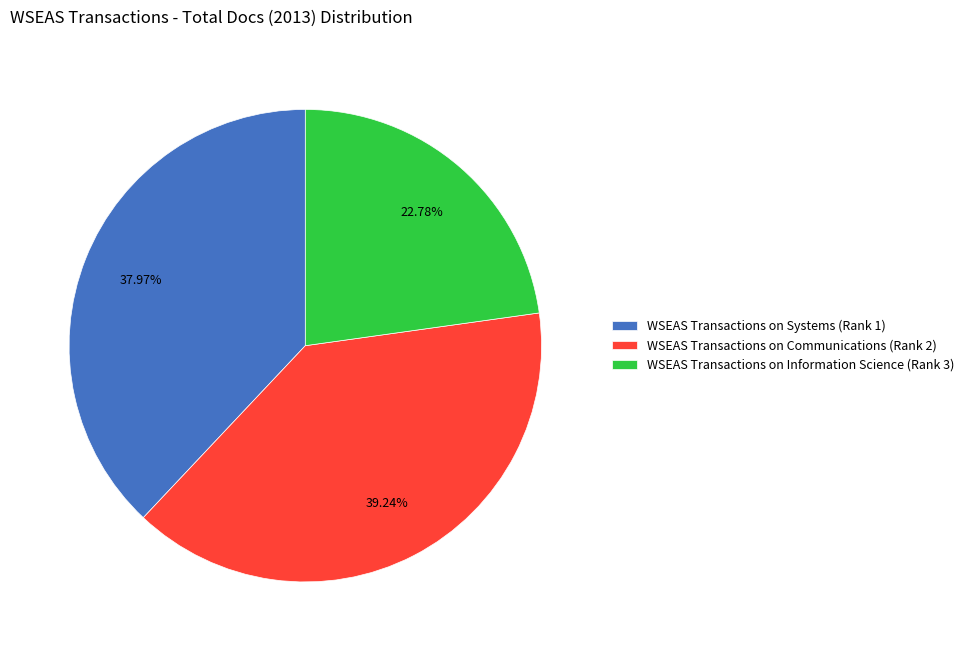

To the nearest percent, what is the difference between the largest and smallest slice percentages?

16%